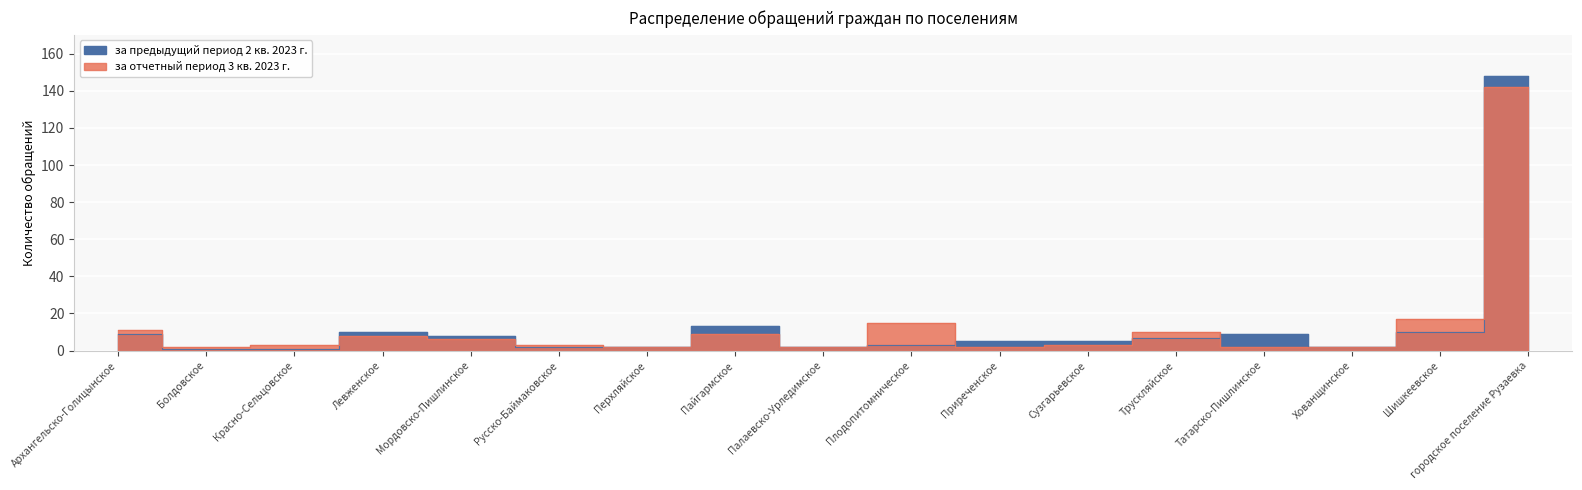

At which category does за отчетный период 3 кв. 2023 г. reach its first local valley?

Болдовское